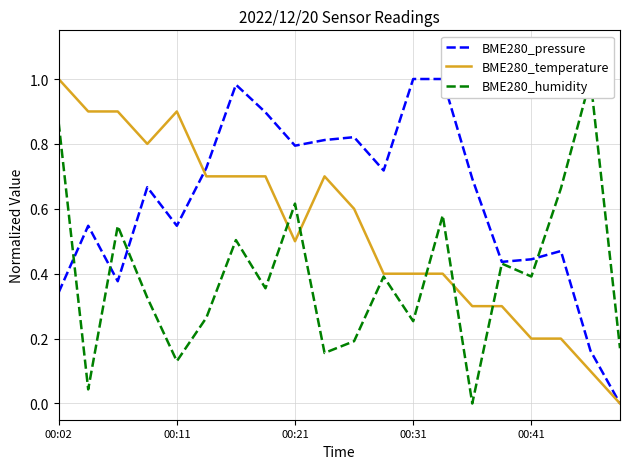

What are all the series names shown in the legend?

BME280_pressure, BME280_temperature, BME280_humidity